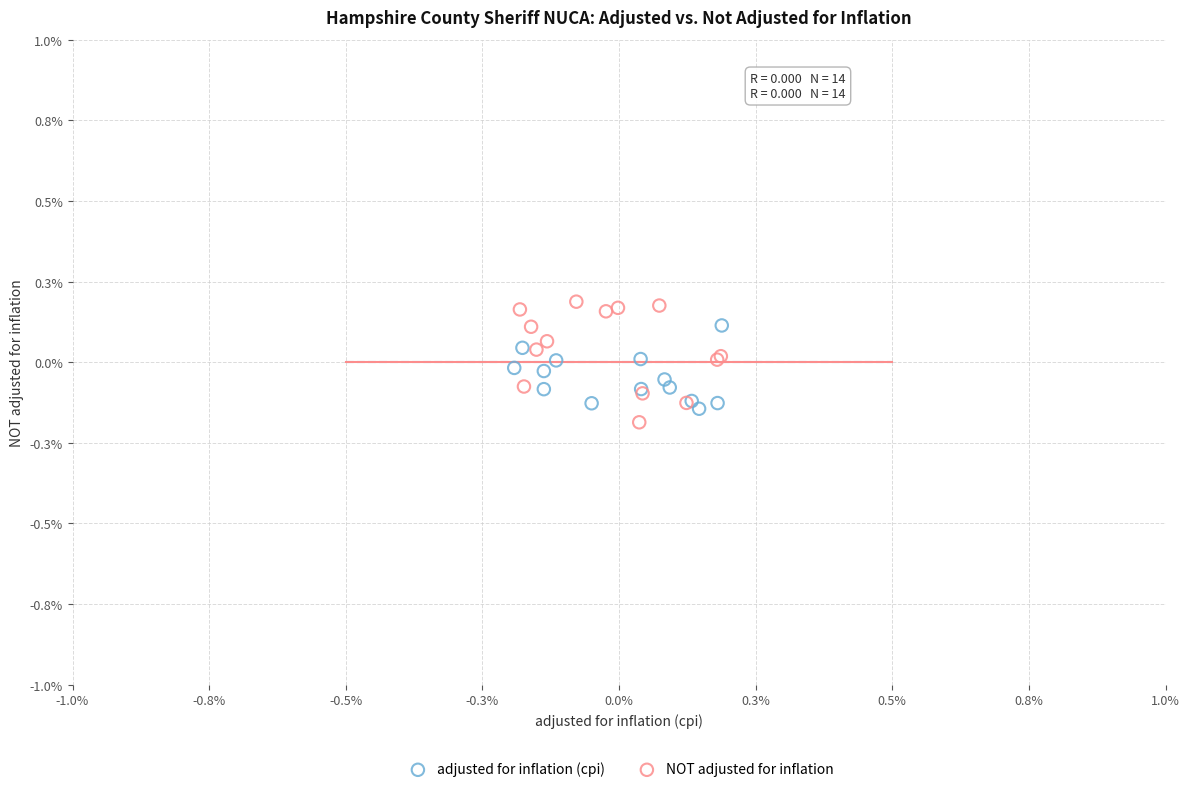

Which series has the largest Y range (max minus min)?

NOT adjusted for inflation